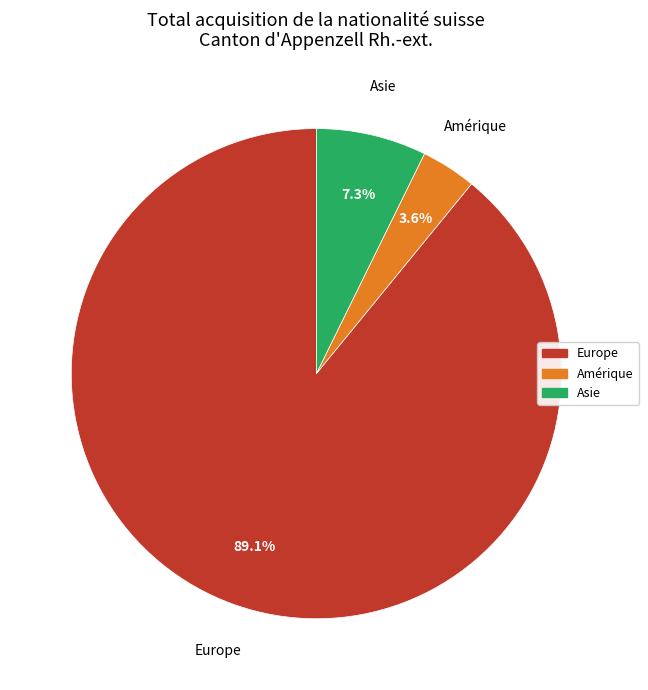

Does any single category account for the majority?

Yes